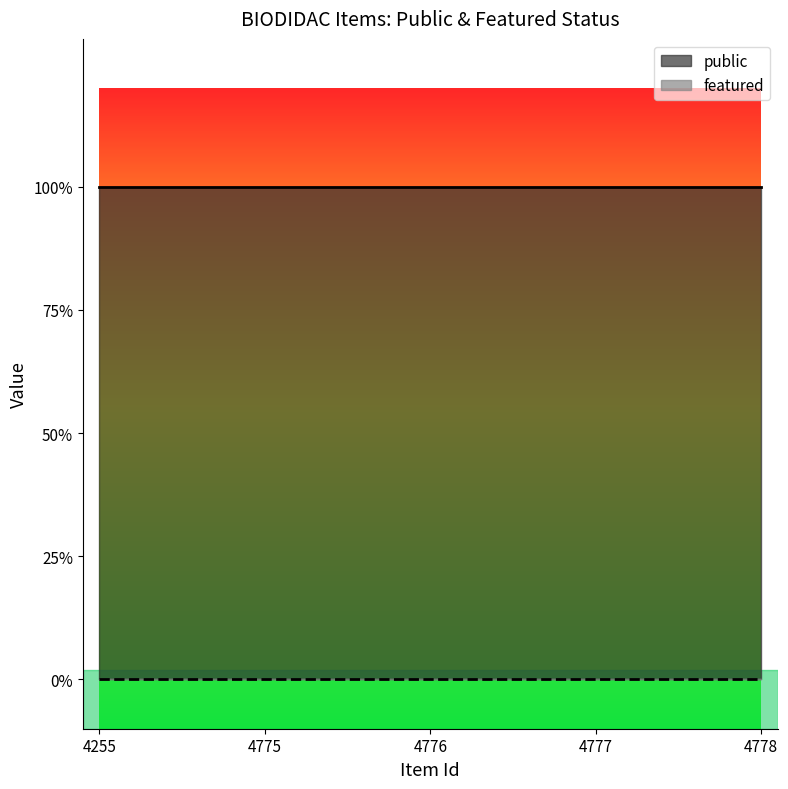

Rank the categories by public value from highest to lowest.

4255, 4775, 4776, 4777, 4778